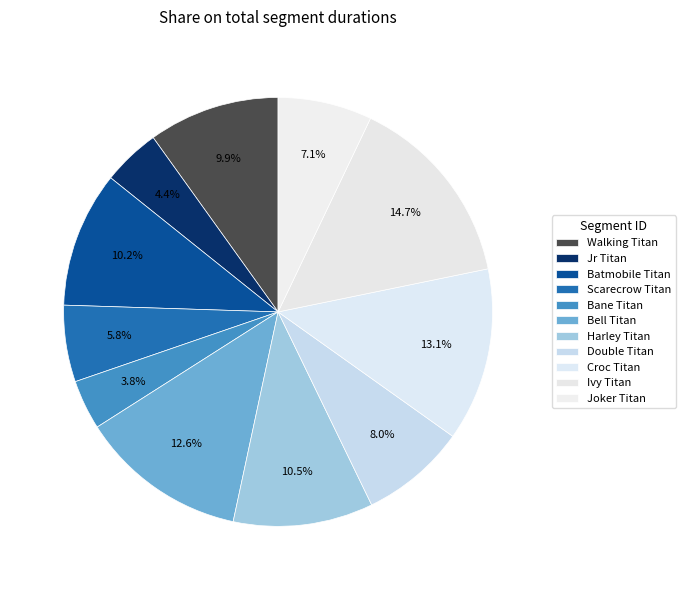

To the nearest percent, what is the average slice percentage?

9%